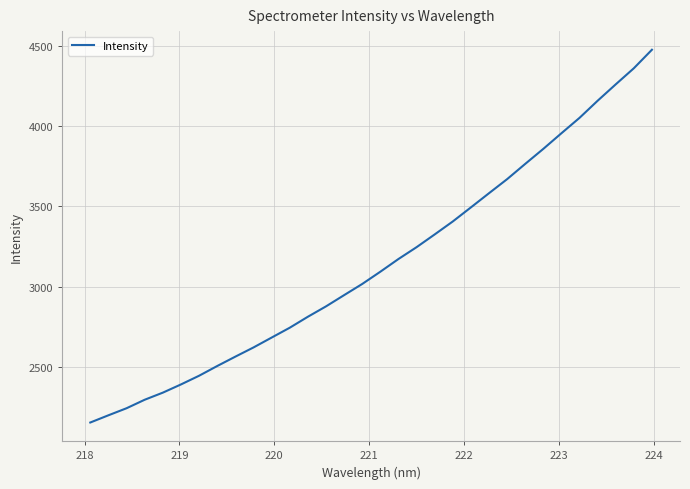

What is the maximum value shown in the chart?

4474.0